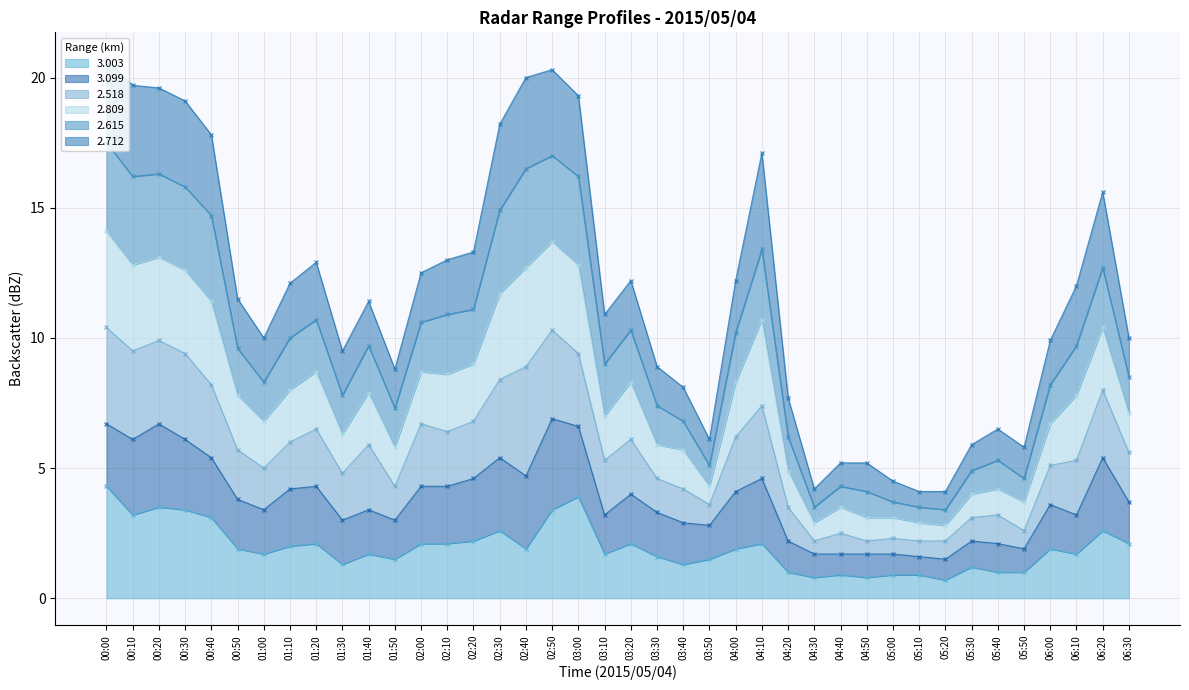

True or false: 3.003 and 2.615 intersect in this chart.

False